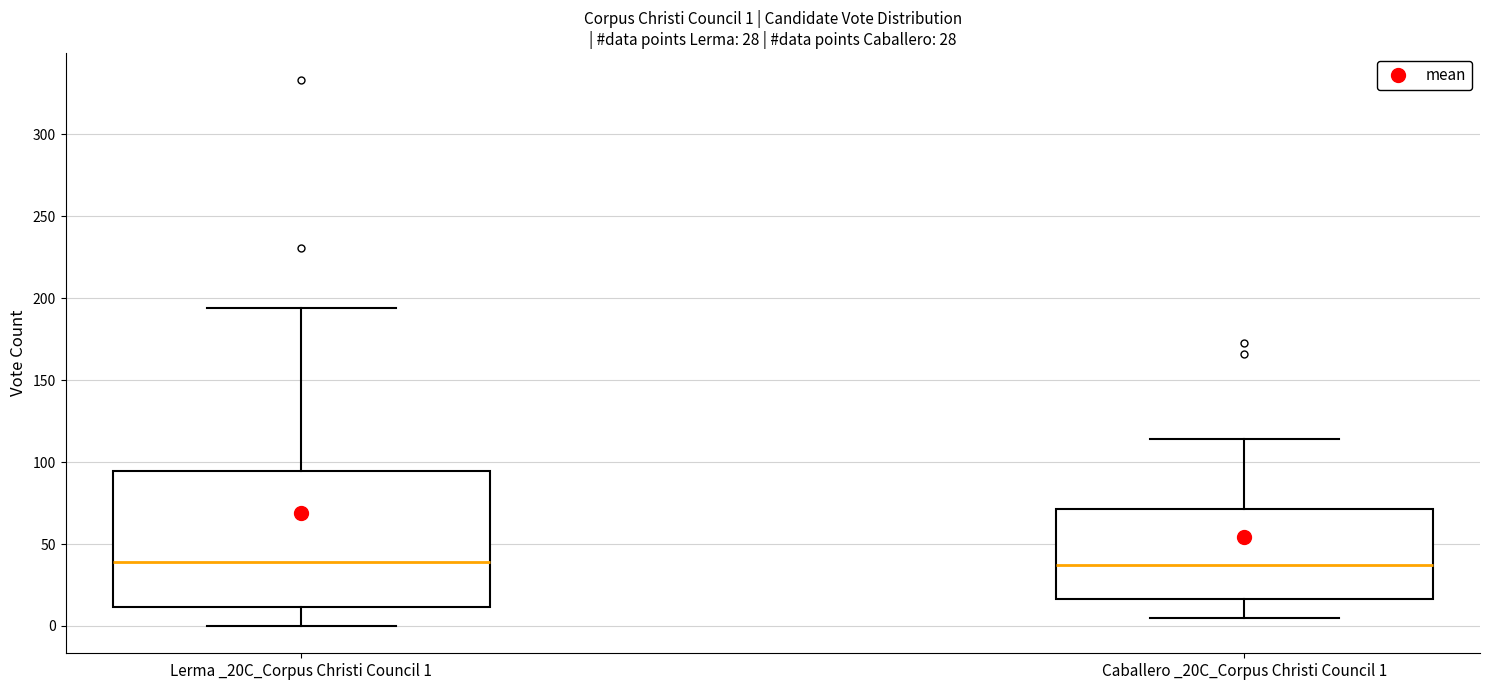

Which box is the tallest, from its lower edge to its upper edge?

Lerma _20C_Corpus Christi Council 1